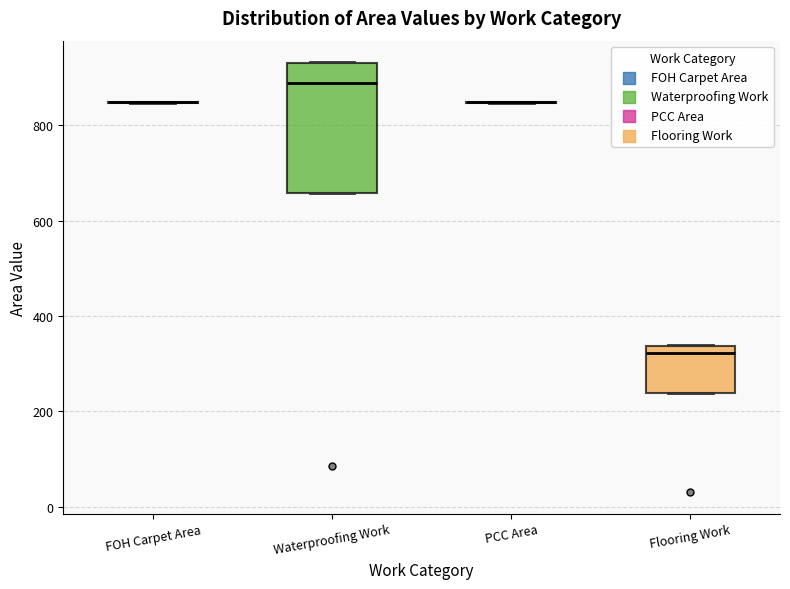

Reading left to right, transcribe this box plot: for each box, give where its median line is, the range the box spans, and where its two whiskers end, as read against the y-axis. The values are not printed on the chart, so give them approximately, as read against the axis.

FOH Carpet Area: box collapsed to a line at 840, whiskers 840 to 860
Waterproofing Work: median 880, box 660 to 940, whiskers 660 to 940
PCC Area: box collapsed to a line at 840, whiskers 840 to 860
Flooring Work: median 320, box 240 to 340, whiskers 240 to 340